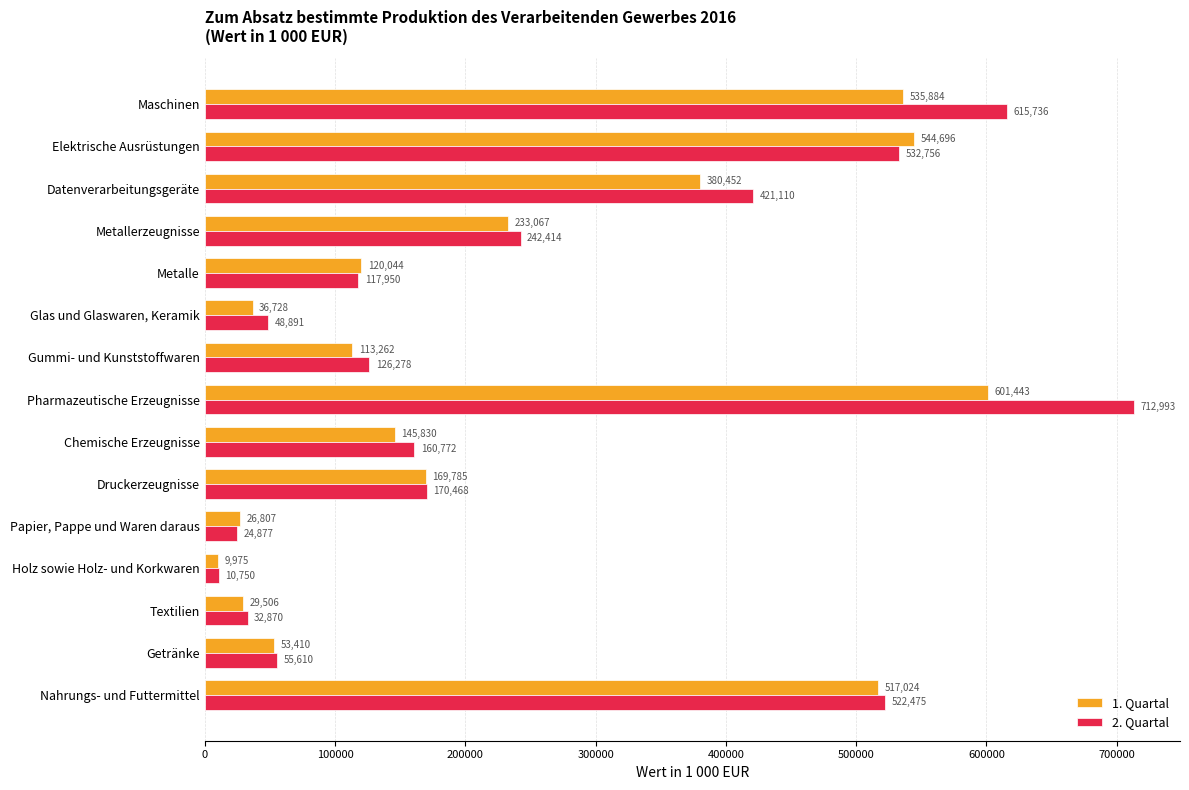

Where is 1. Quartal nearest to the value 305709?

Metallerzeugnisse